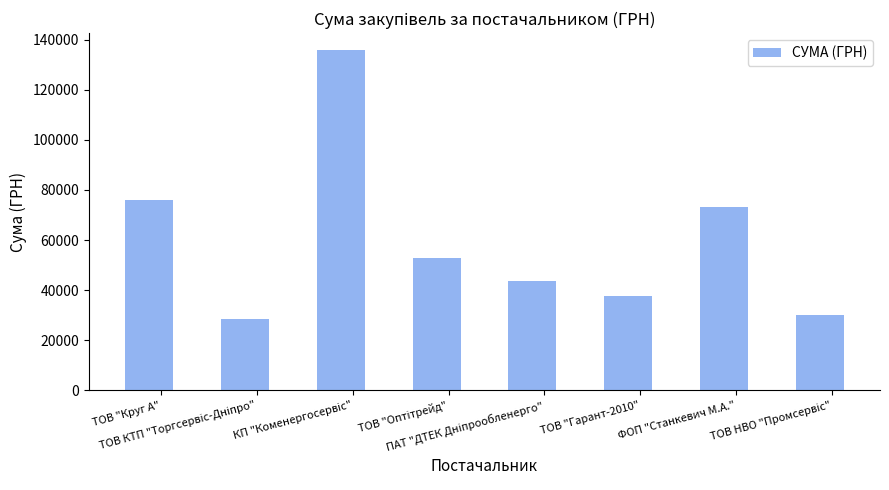

What is the value of the 5th bar from the left?

43821.6